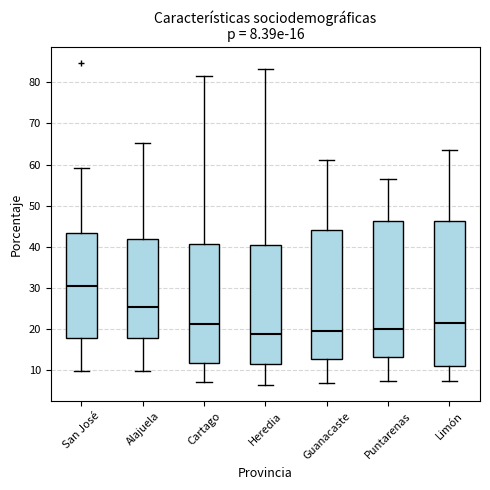

Which box's median line is the highest?

San José